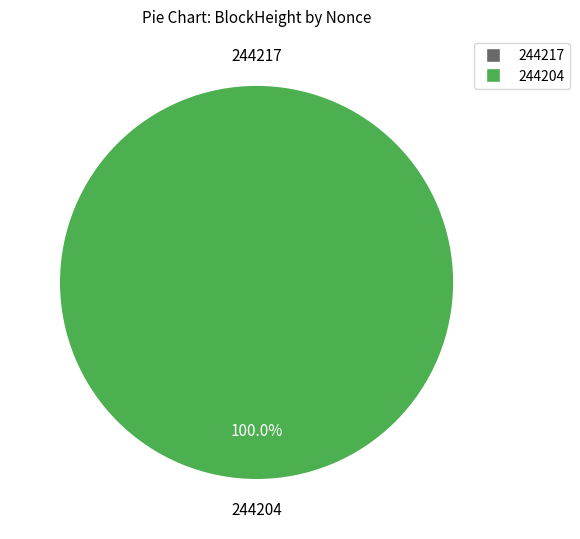

What is the largest slice in the pie chart?

244204